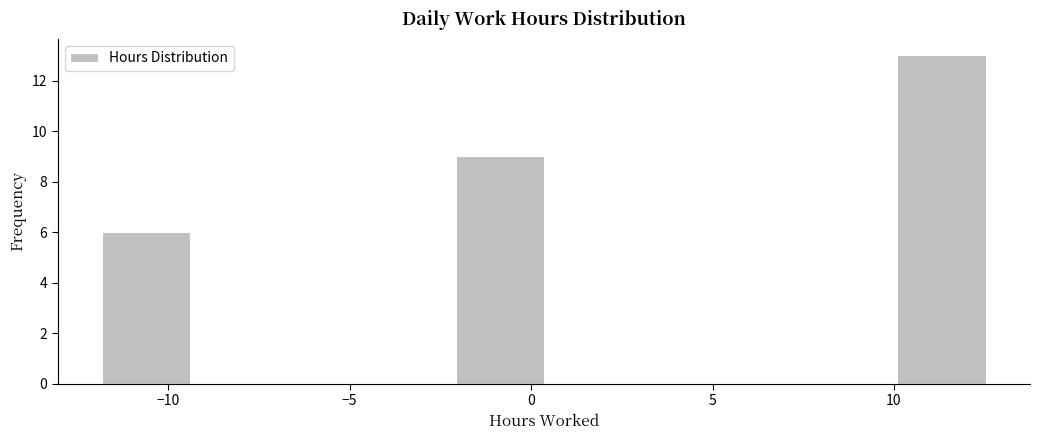

Which range on the x-axis has the tallest bar?

10.0 to 12.5